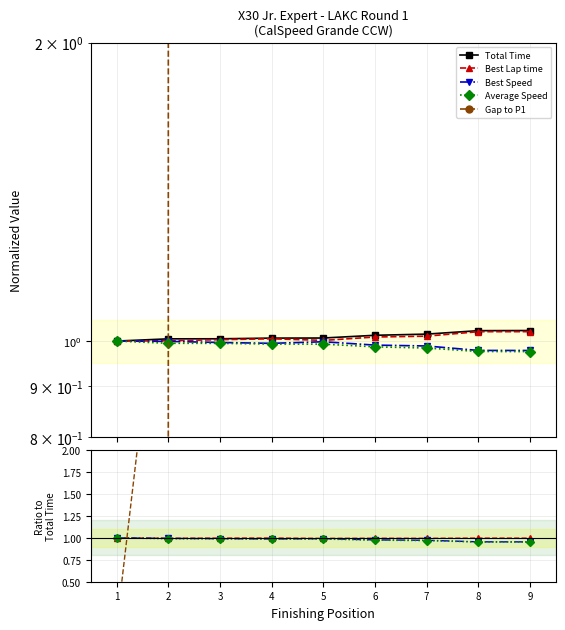

How many times do Gap to P1 and Total Time cross each other?

1